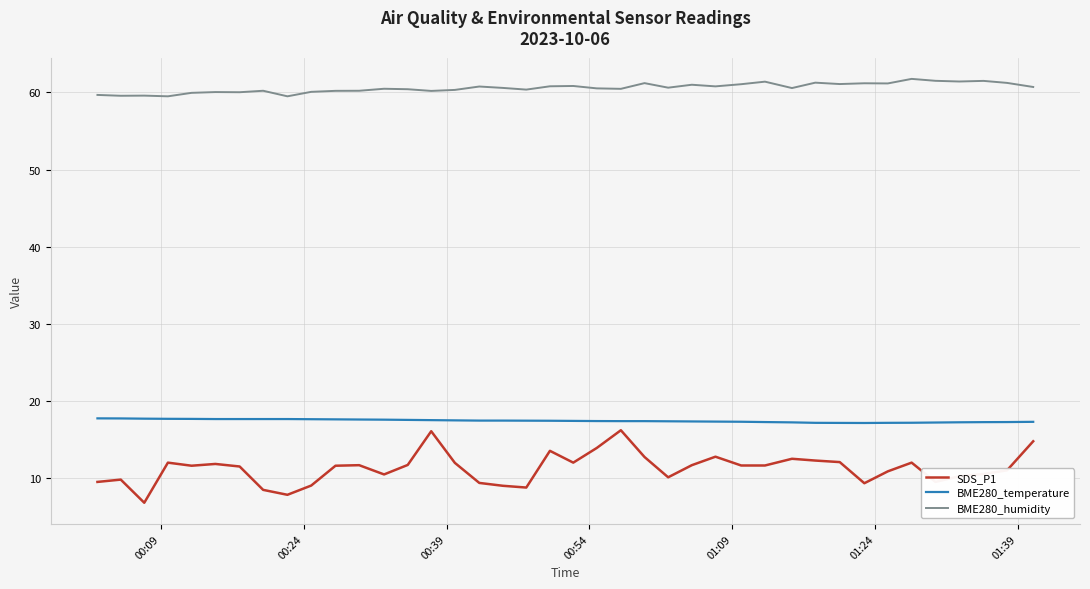

What is the maximum value for BME280_humidity?

61.8